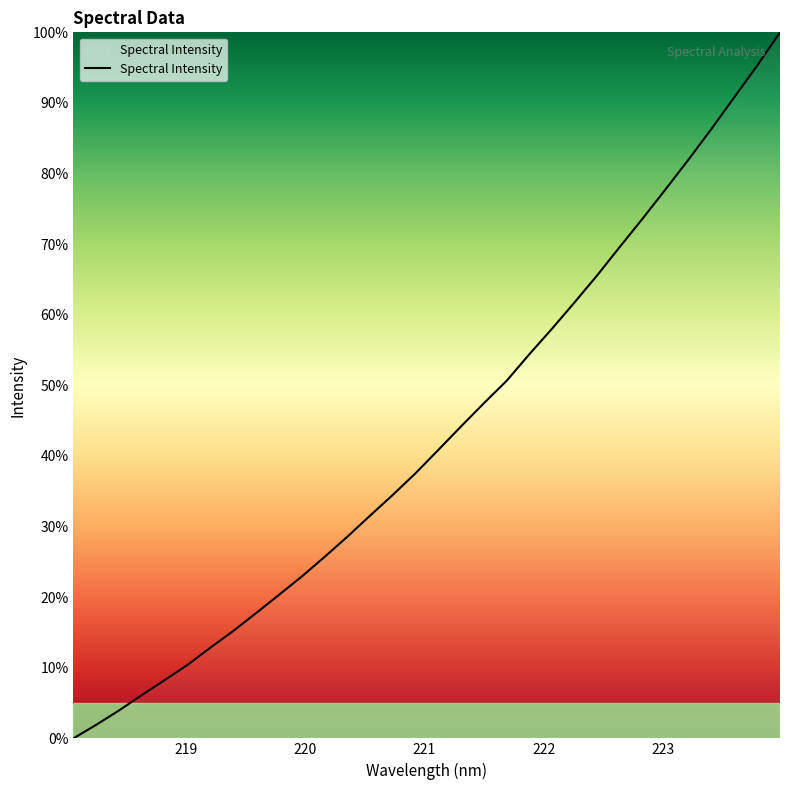

What is the maximum value shown in the chart?

100.0